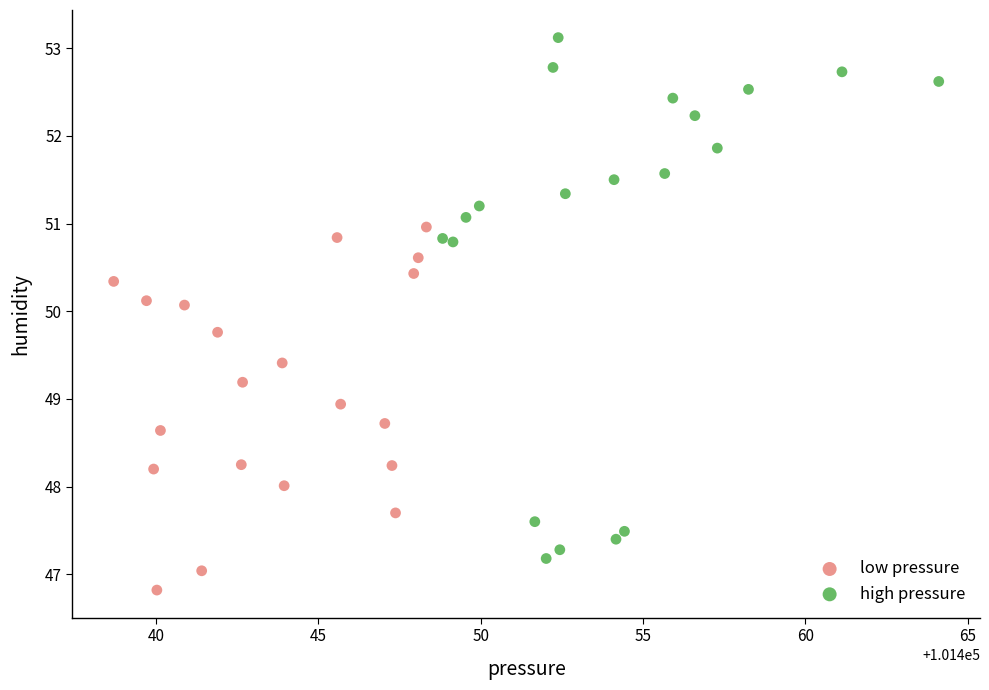

Which series contains the lowest Y value?

low pressure